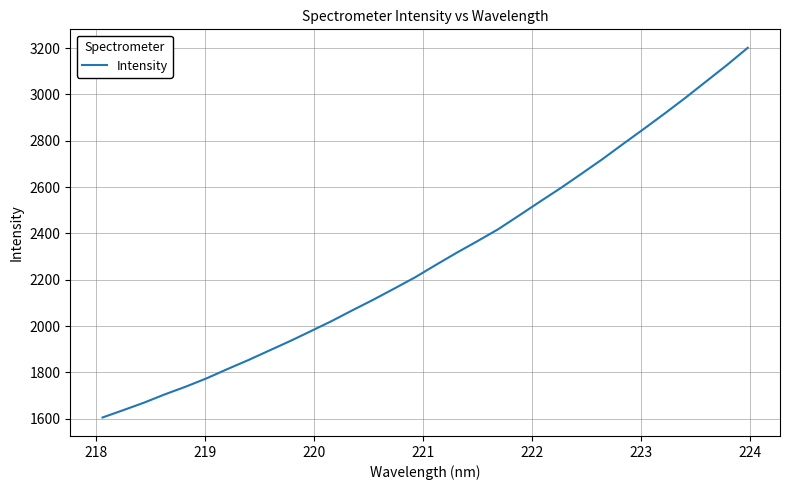

What is the difference between the maximum and minimum values?

1595.5